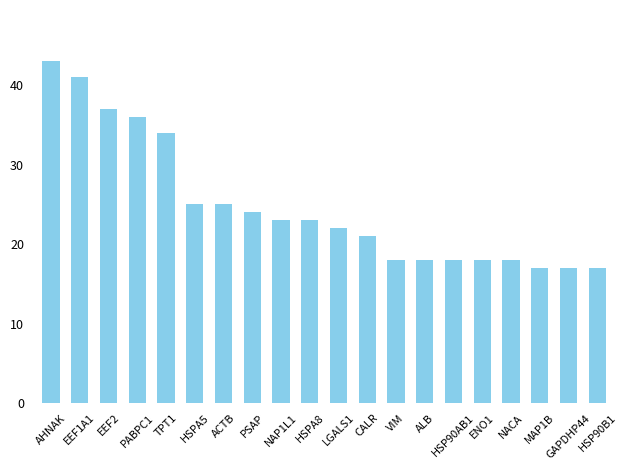

True or false: the data shows 12 at VIM.

False